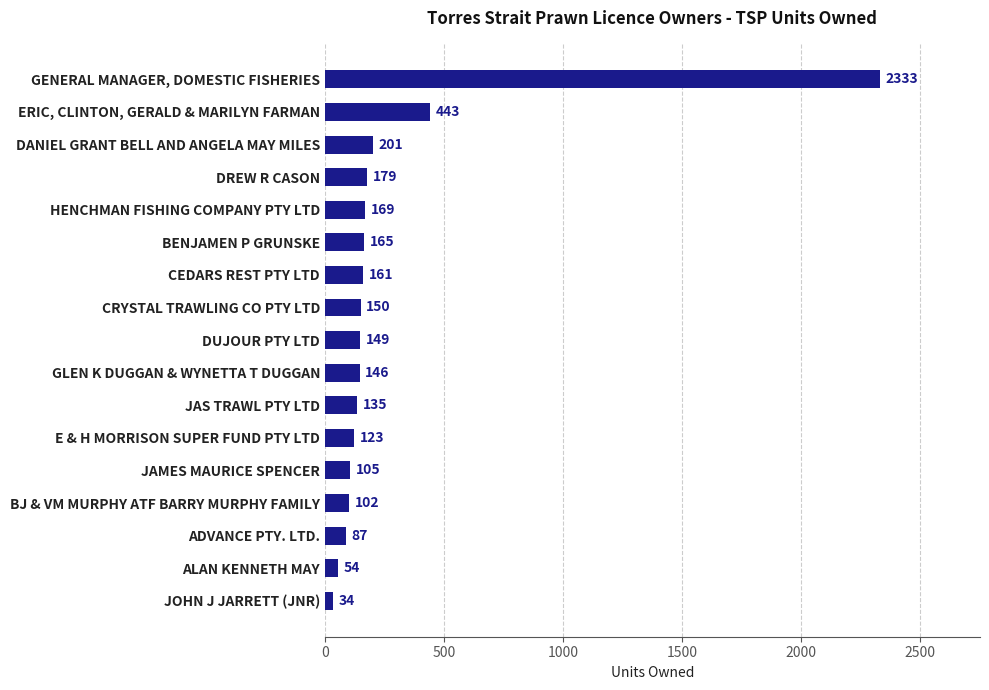

Is it true that the value at DANIEL GRANT BELL AND ANGELA MAY MILES is 201?

True